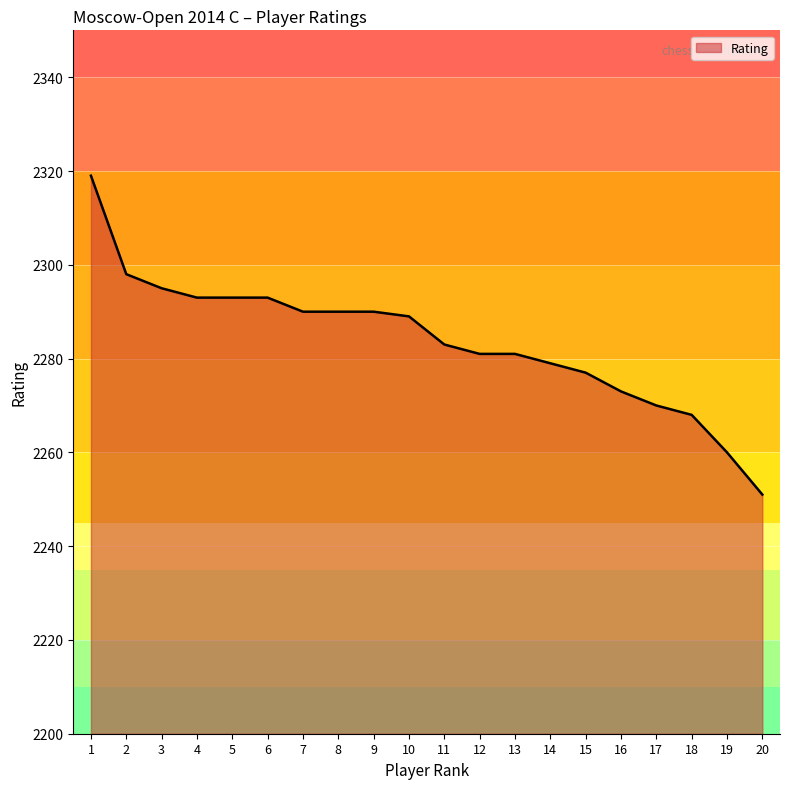

Is it true that the value at 17 is 2270?

True